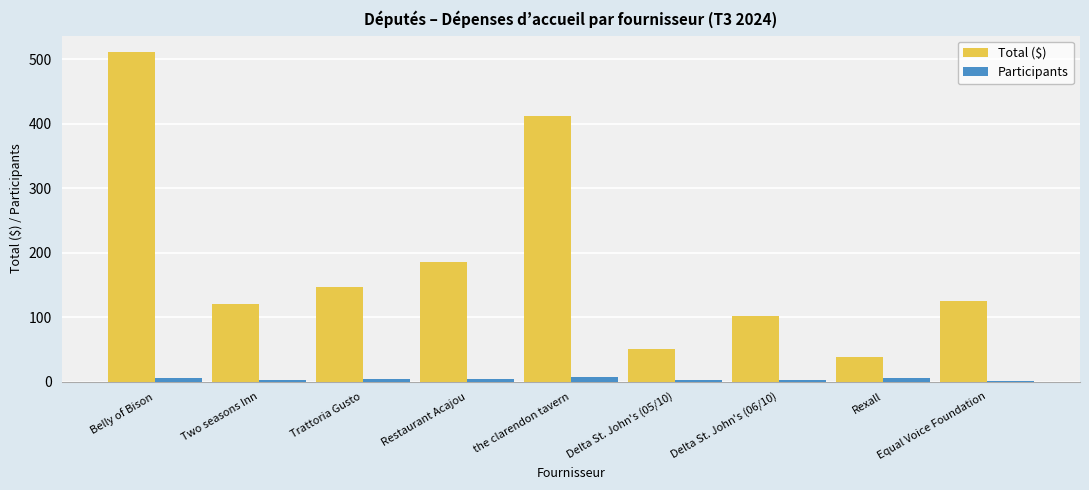

What is the sum of the Total ($) values at Equal Voice Foundation and Delta St. John's (06/10)?

226.5